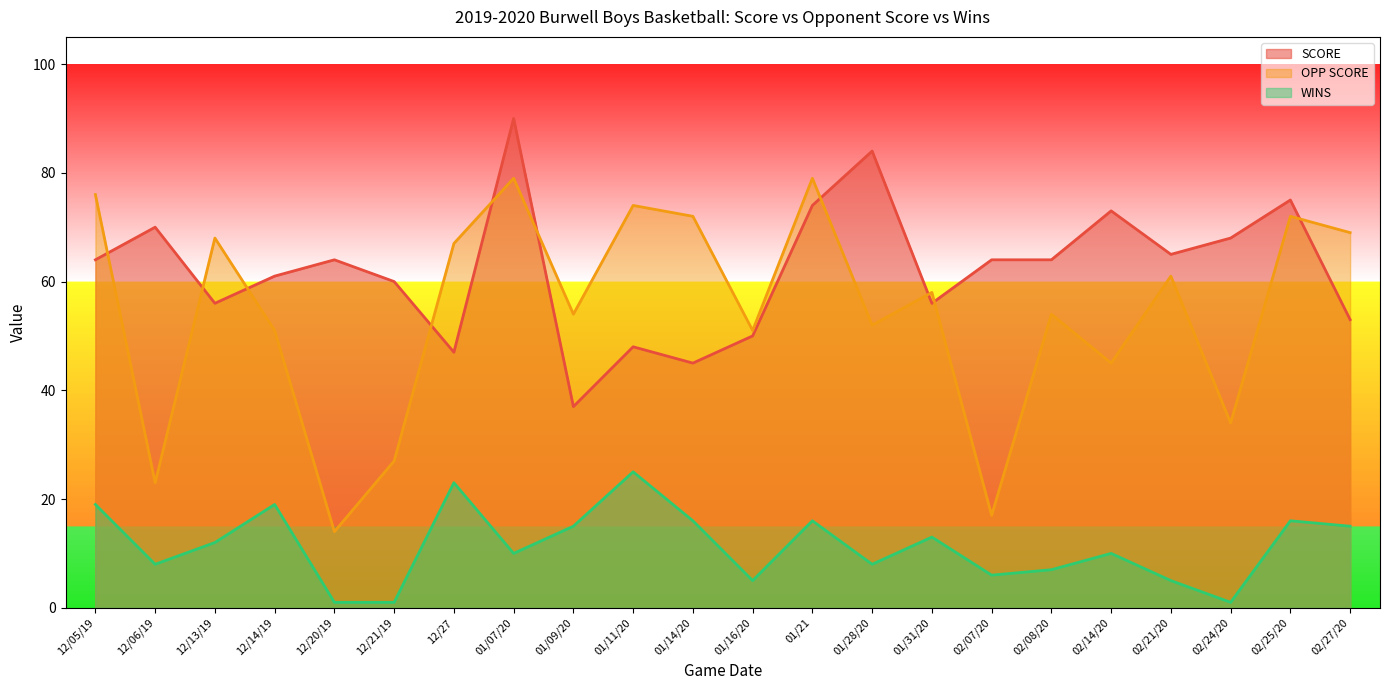

Between 01/28/20 and 01/21, which is larger?

01/28/20